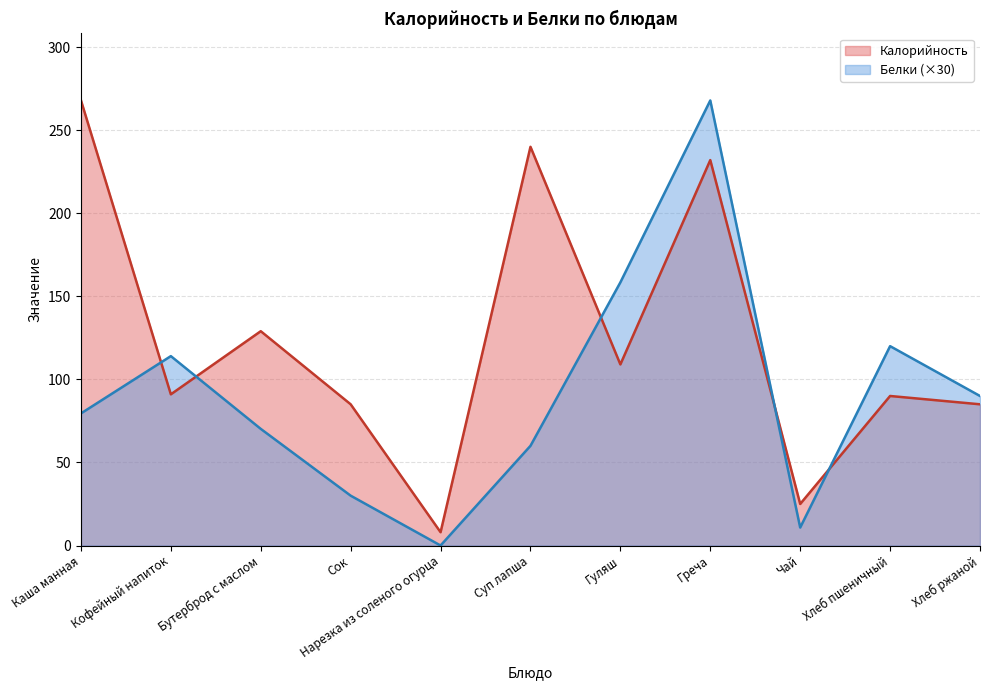

Which series has the widest spread of values?

Белки (×30)